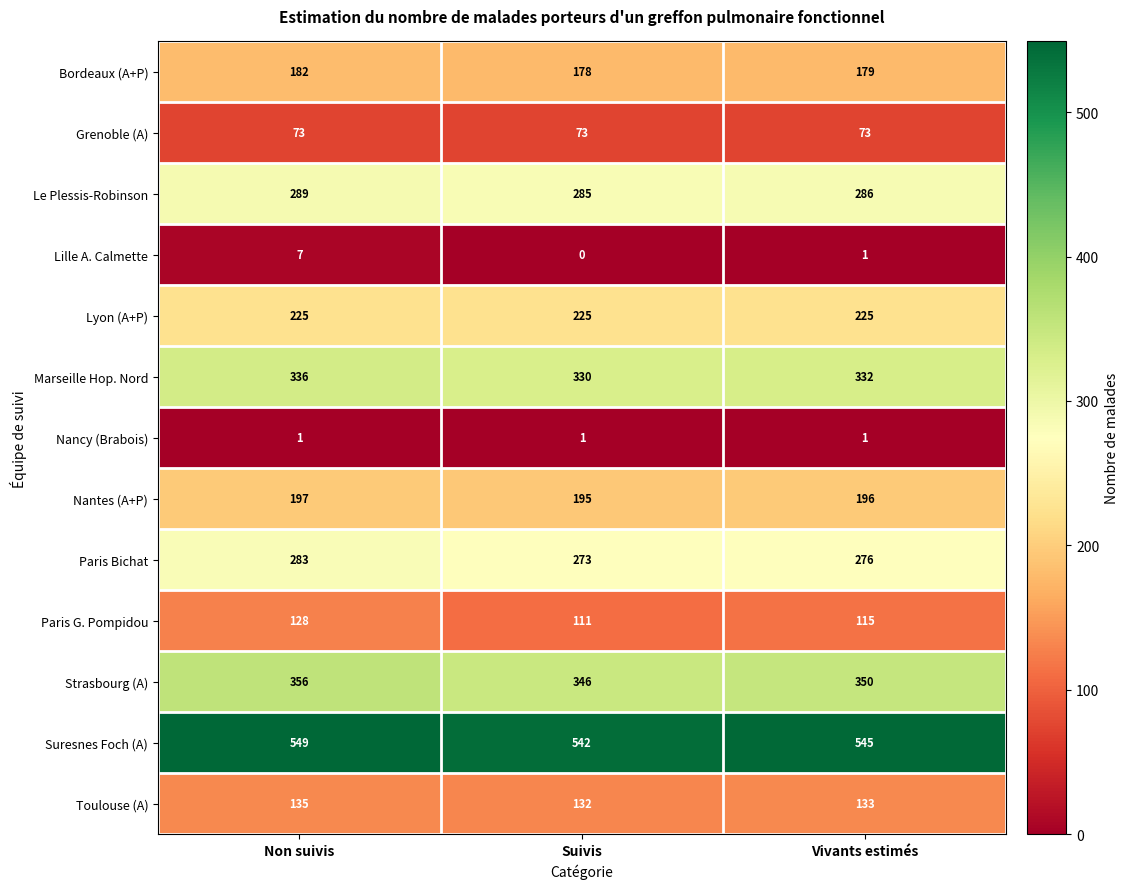

The Paris Bichat series shows 438 at Suivis. True or false?

False